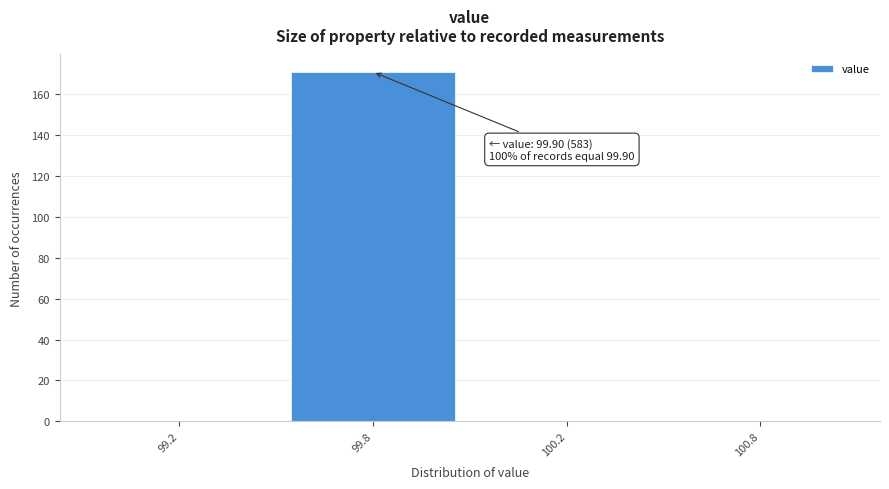

Reading left to right, extract all data points from this chart.

99.2=0	99.8=171	100.2=0	100.8=0